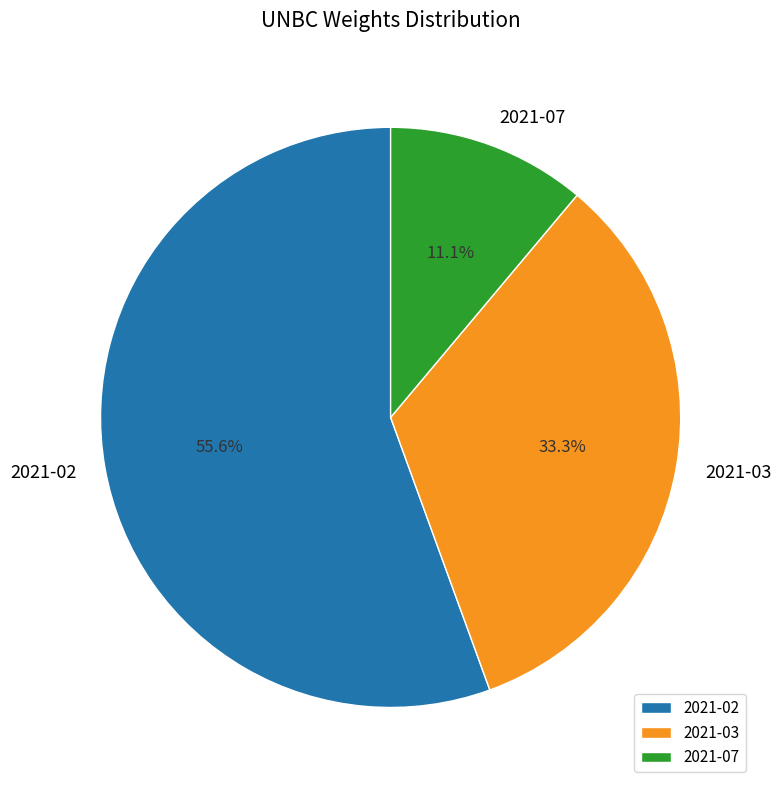

Combined, do 2021-07 and 2021-02 account for over 50%?

Yes